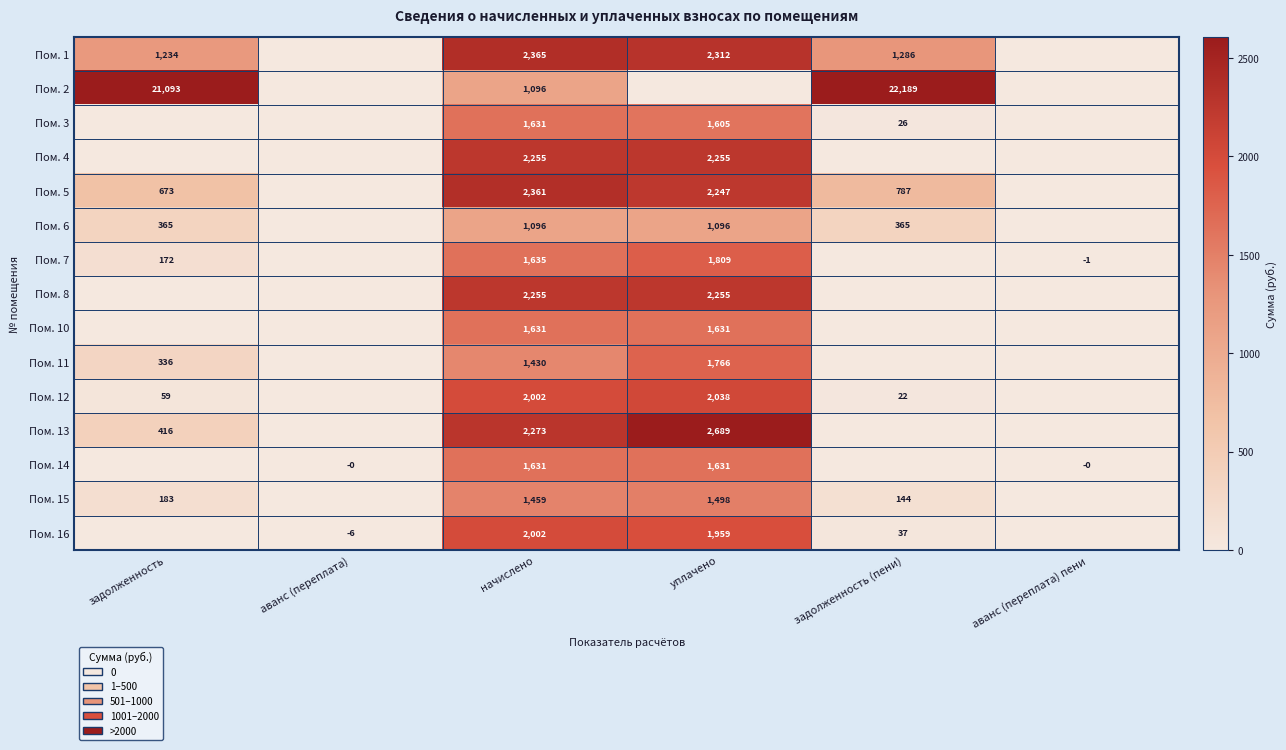

The Пом. 6 series shows 656 at задолженность (пени). True or false?

False